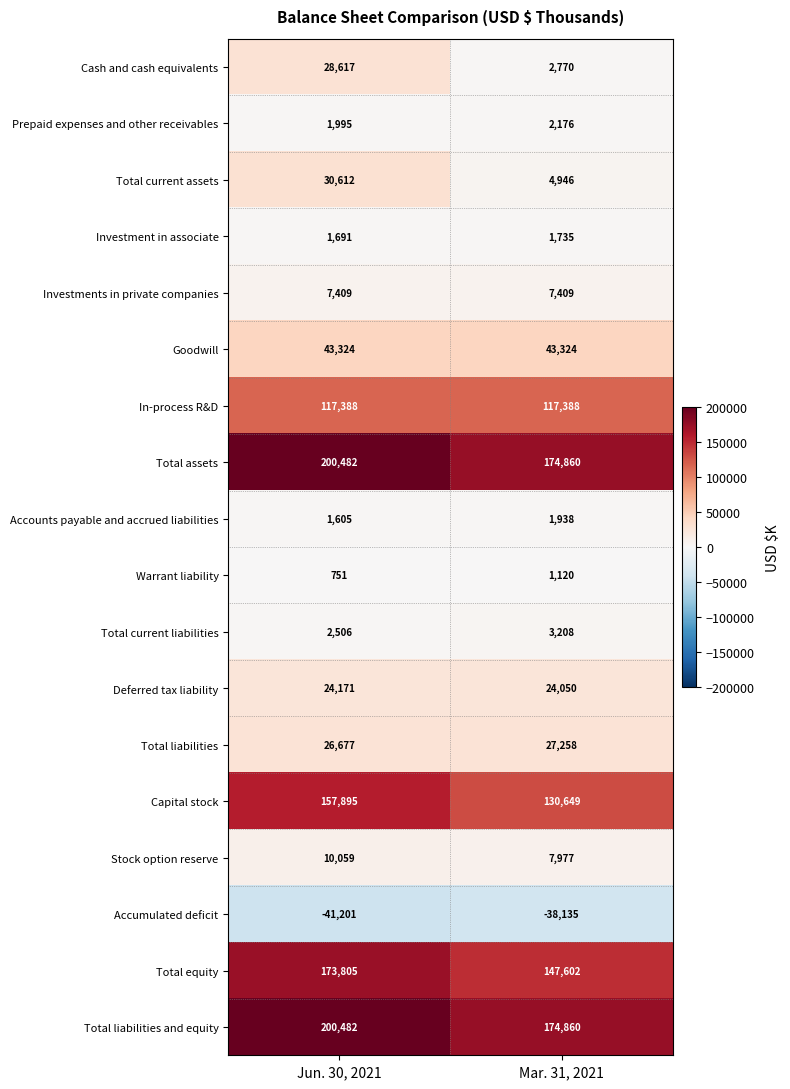

Which category has the highest value in the Deferred tax liability series?

Jun. 30, 2021